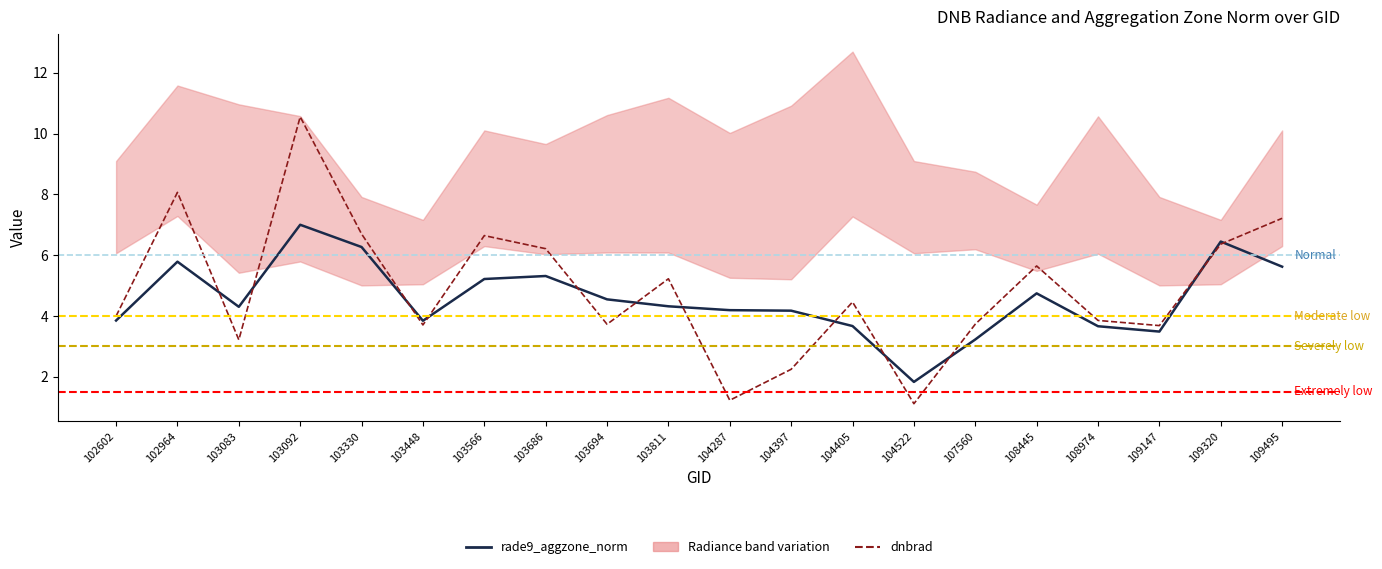

Between 103448 and 103686, which series saw the biggest shift?

dnbrad